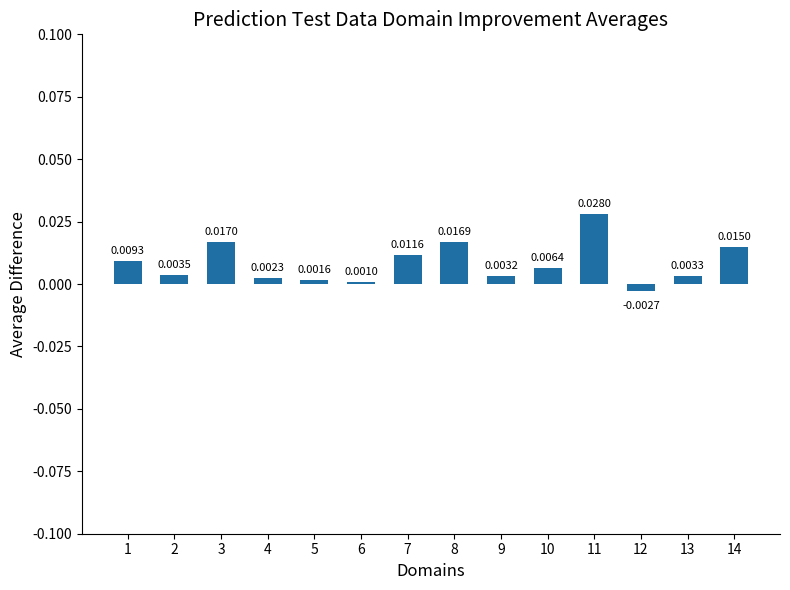

List the labels in order of value, smallest first.

12, 6, 5, 4, 9, 13, 2, 10, 1, 7, 14, 8, 3, 11